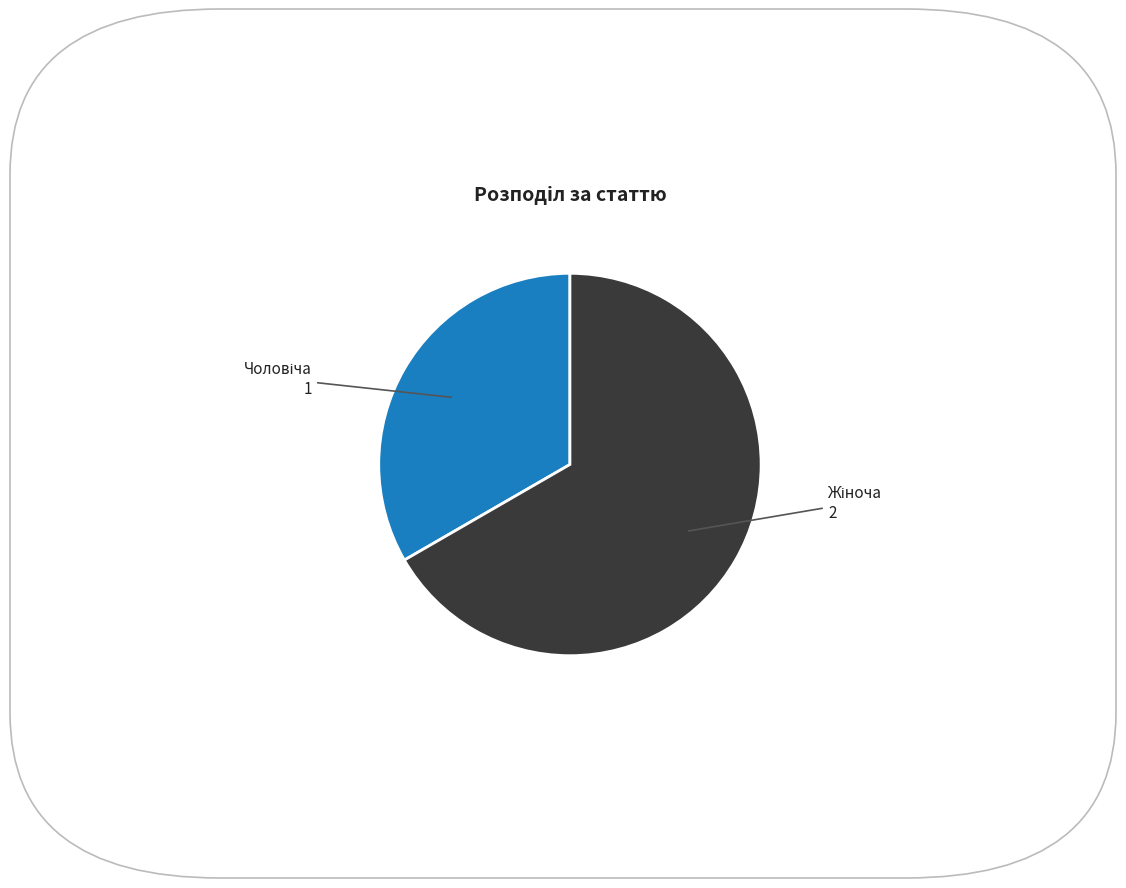

Is there any slice that represents more than half of the pie?

Yes